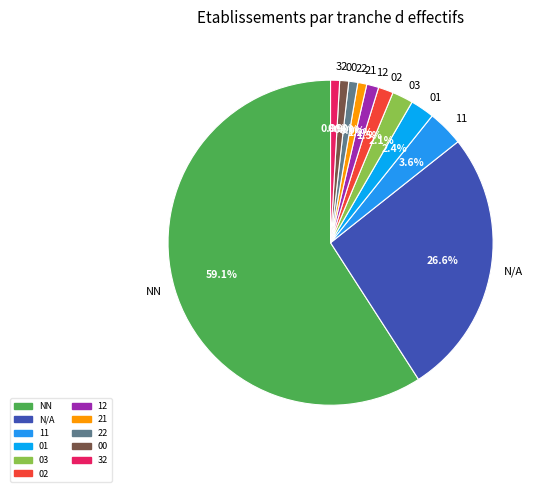

To the nearest percent, what is the difference between the largest and smallest slice percentages?

58%